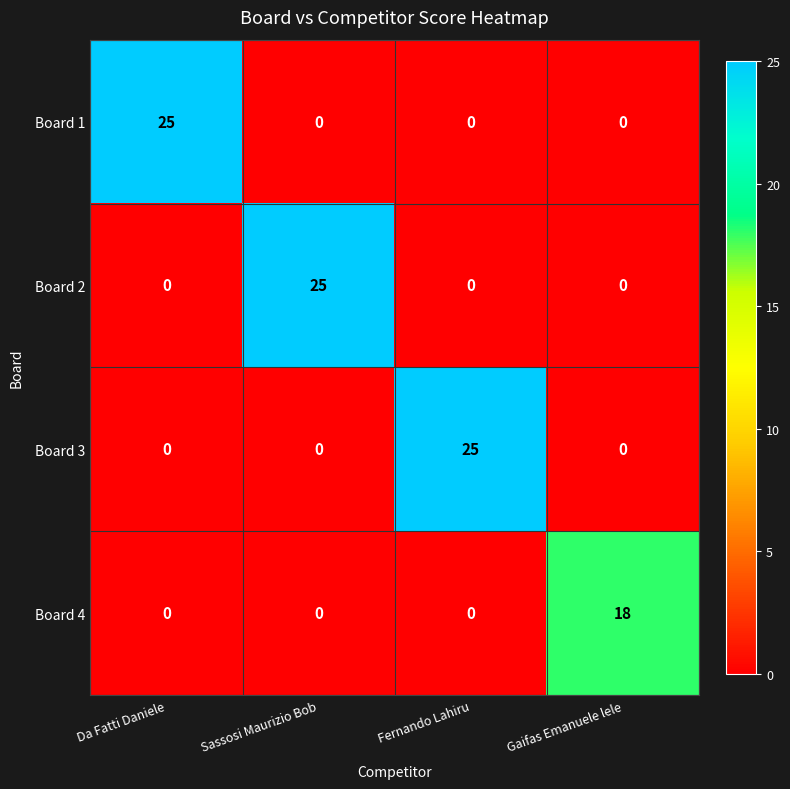

True or false: Board 1 has a value of 11 at Fernando Lahiru.

False